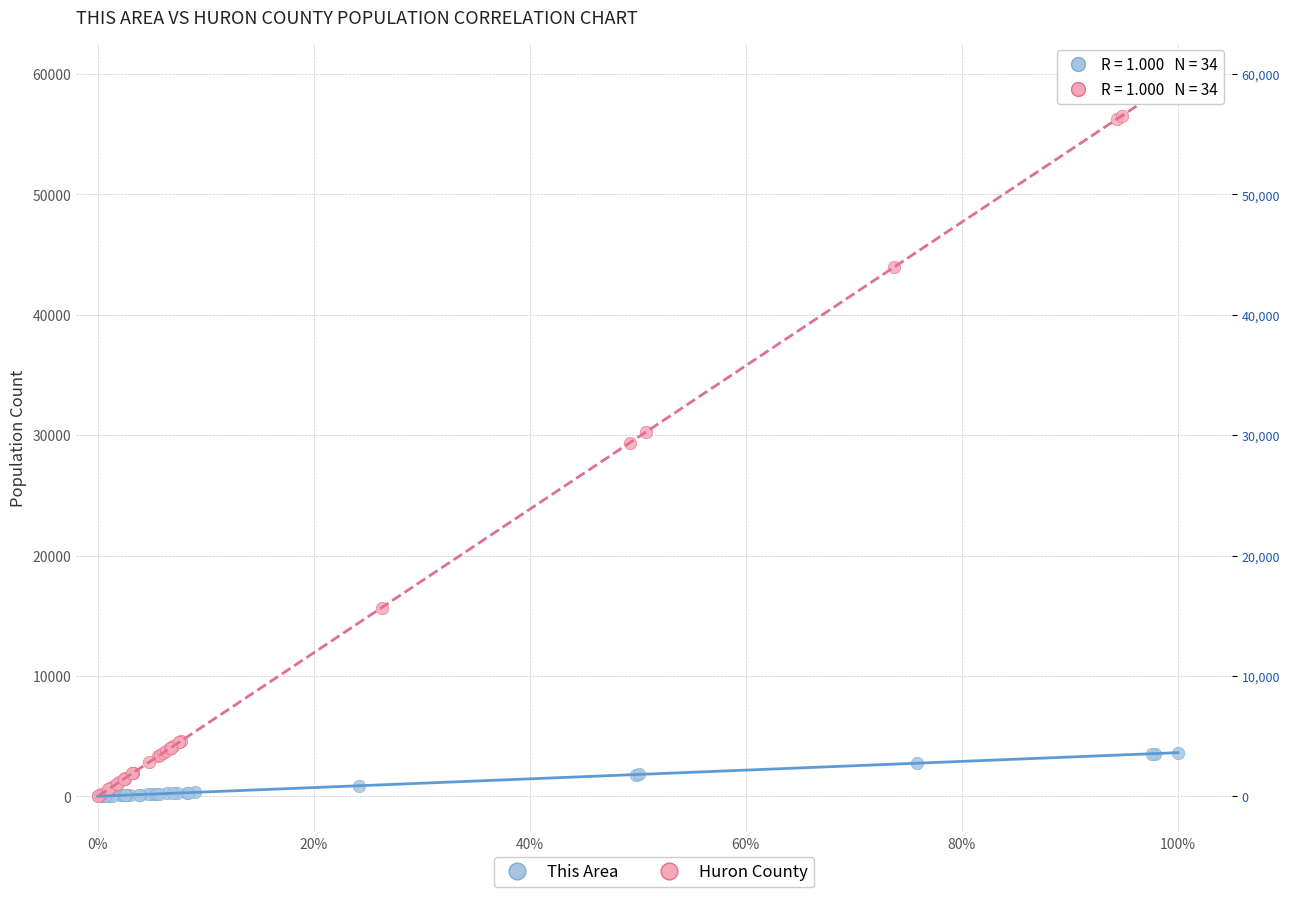

Which series contains the highest Y value?

Huron County